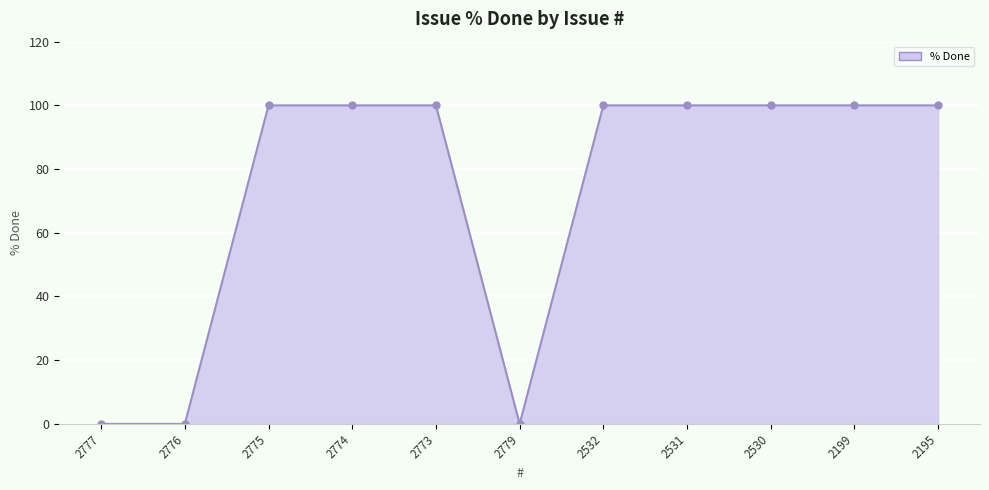

What is the change in value from 2776 to 2774?

+100